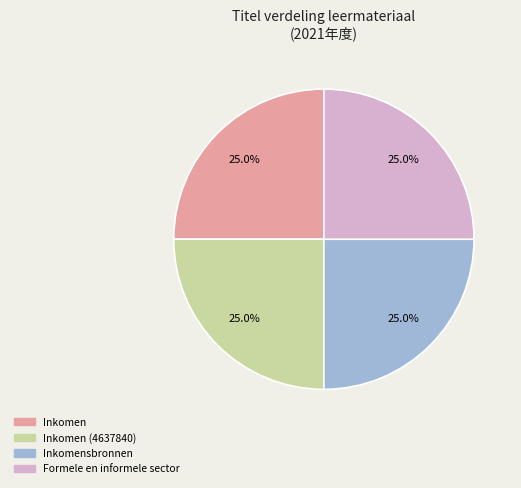

How much of the chart is everything except Inkomen (4637840)?

75.0%